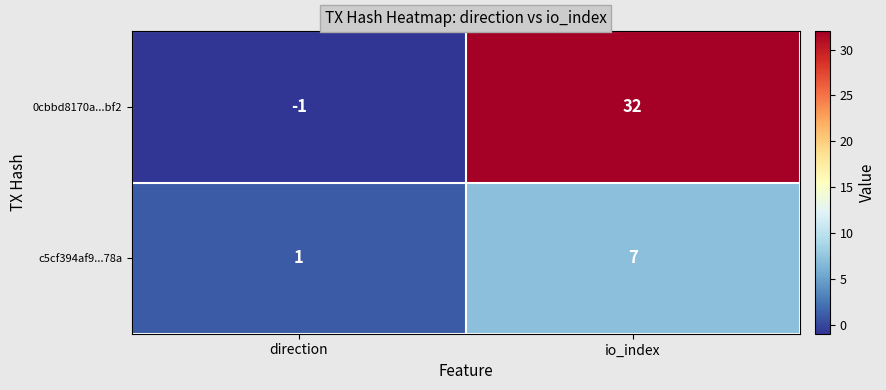

Rank the series at io_index from lowest to highest value.

c5cf394af9...78a, 0cbbd8170a...bf2